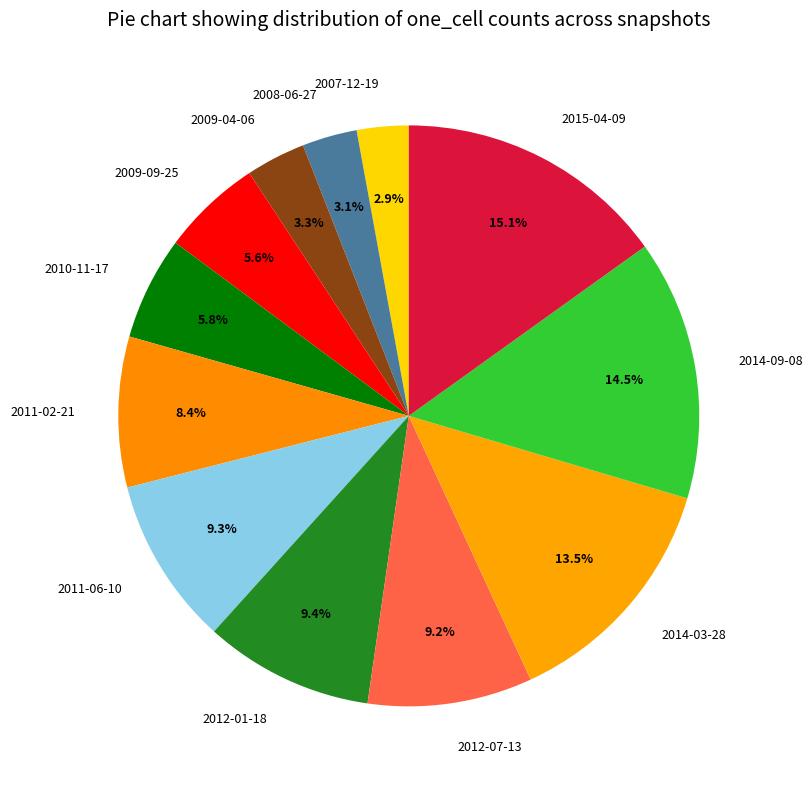

Which slice is the largest?

2015-04-09